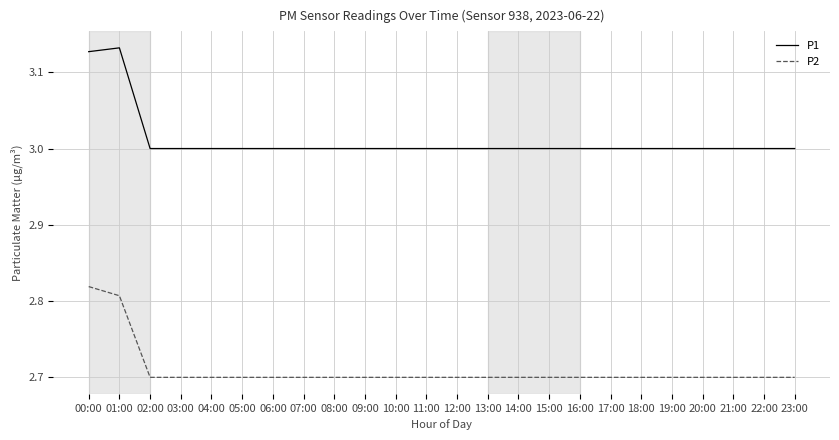

What is the minimum value shown in the chart?

2.7